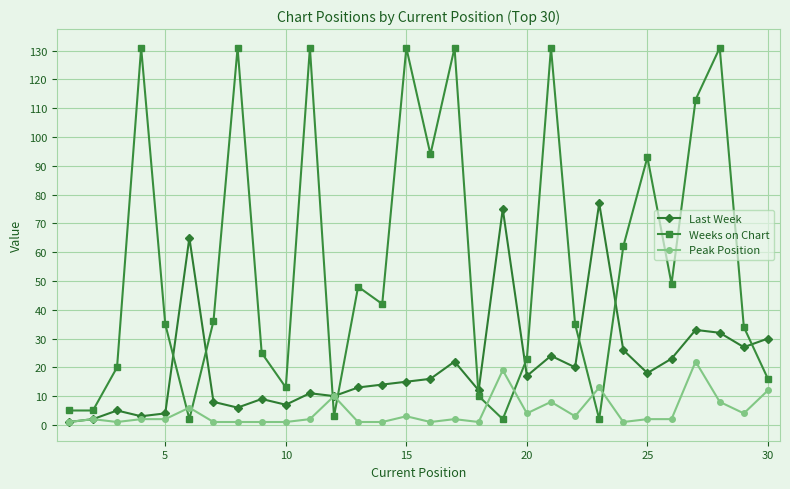

After their last crossing, which series has the higher values: Weeks on Chart or Peak Position?

Weeks on Chart